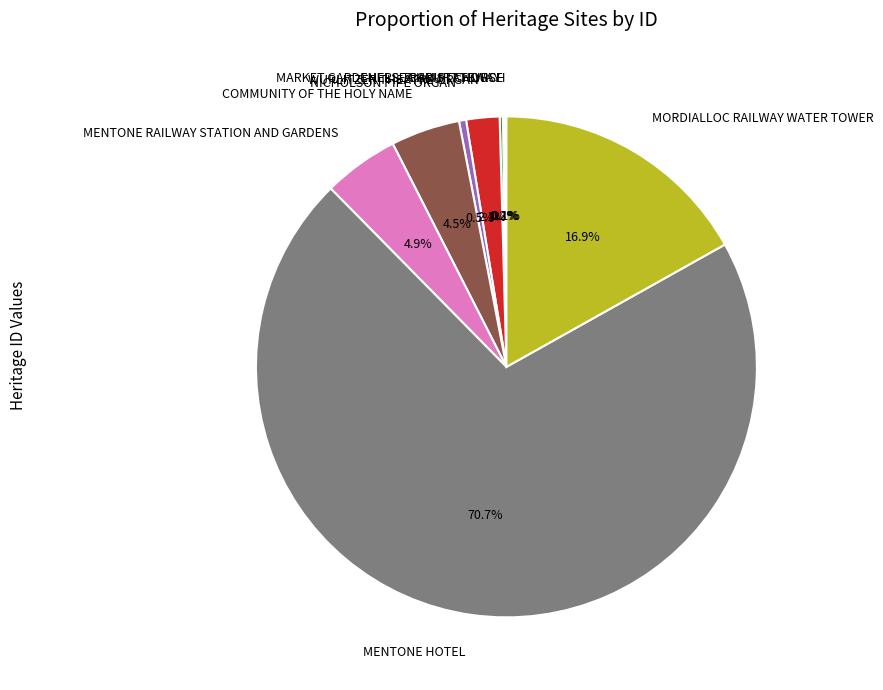

Does any single category account for the majority?

Yes